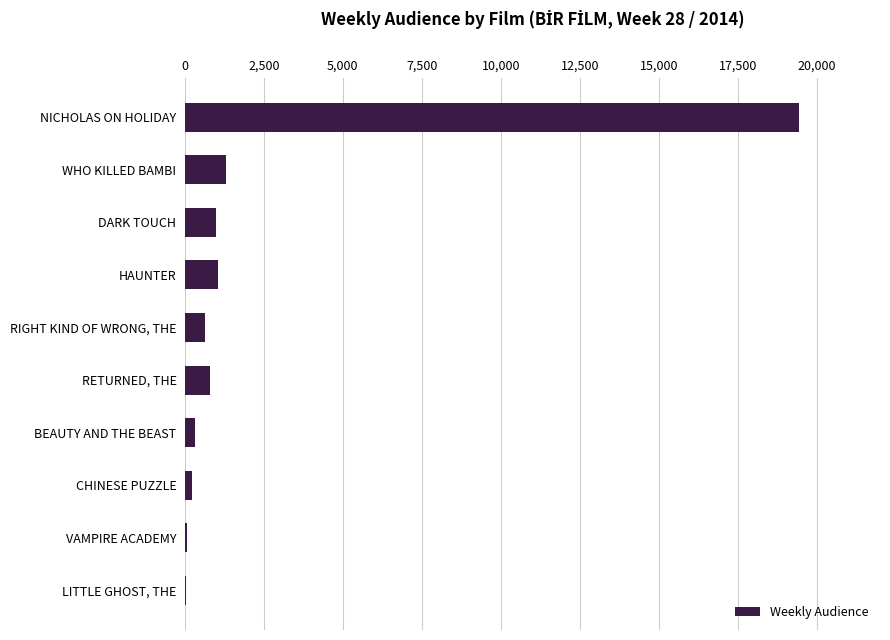

Is it true that the value at WHO KILLED BAMBI is 1318?

True